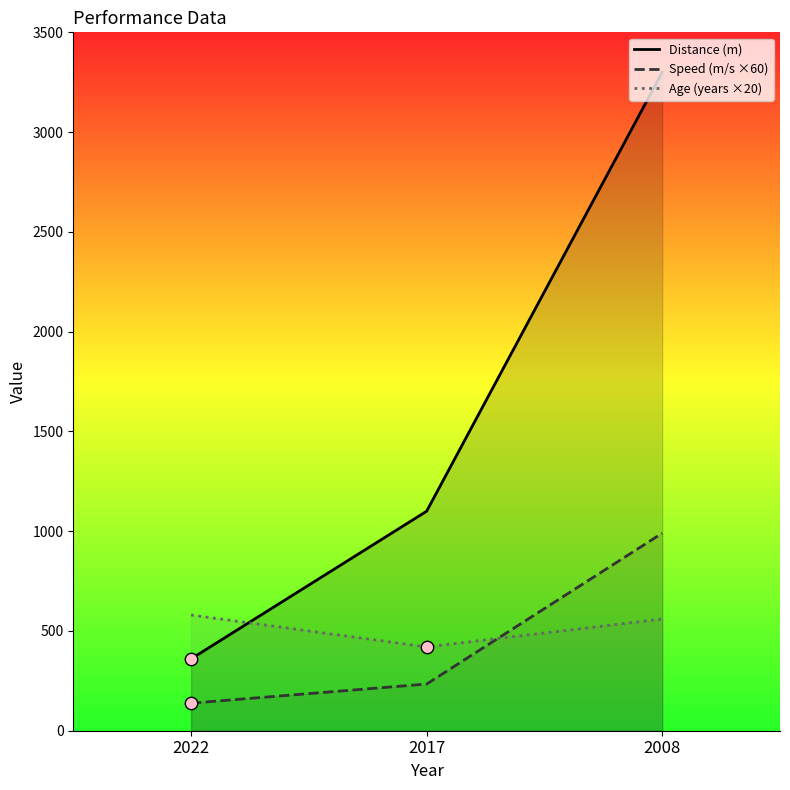

At which category is the sum across all series the highest?

2008